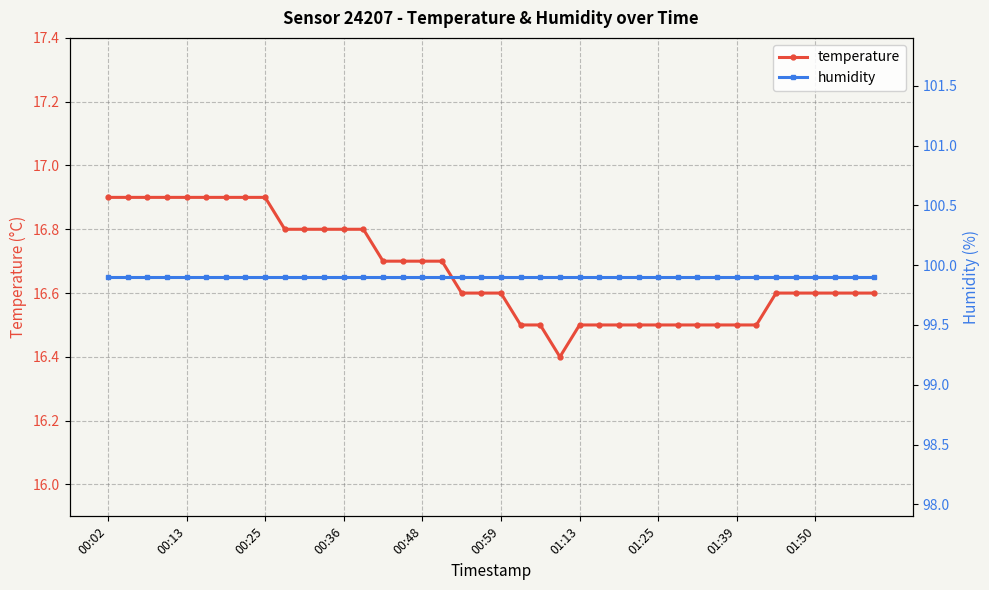

Rank the series by their average value, from lowest to highest.

temperature, humidity